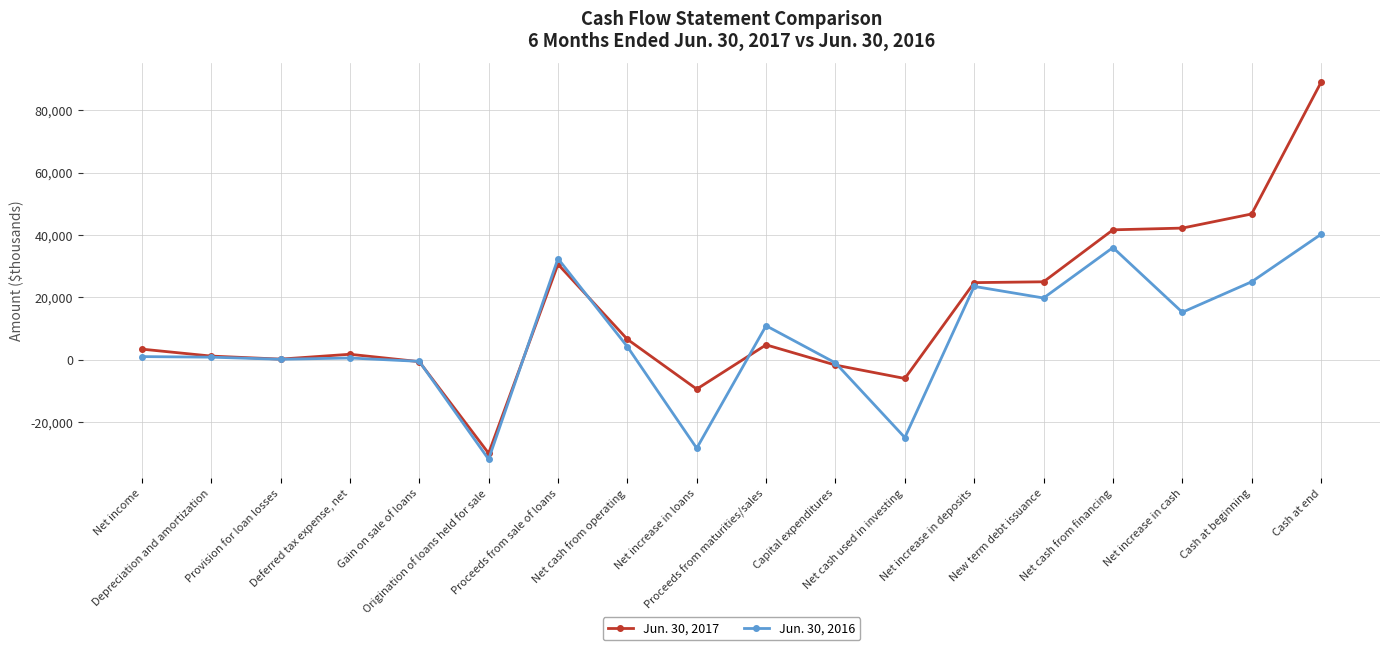

Which series has the widest spread of values?

Jun. 30, 2017